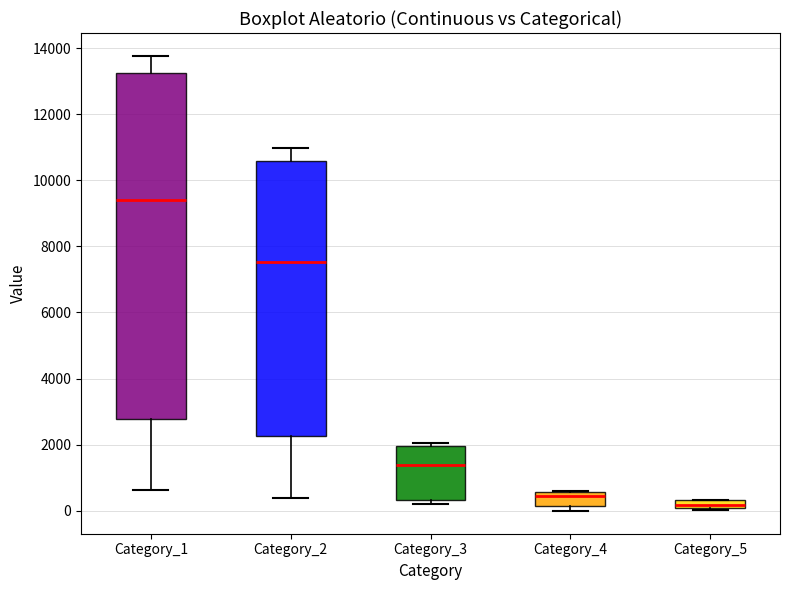

Where does the upper whisker of the box for Category_2 end on the y-axis? The values are not printed on the chart, so give them approximately, as read against the axis.

11000